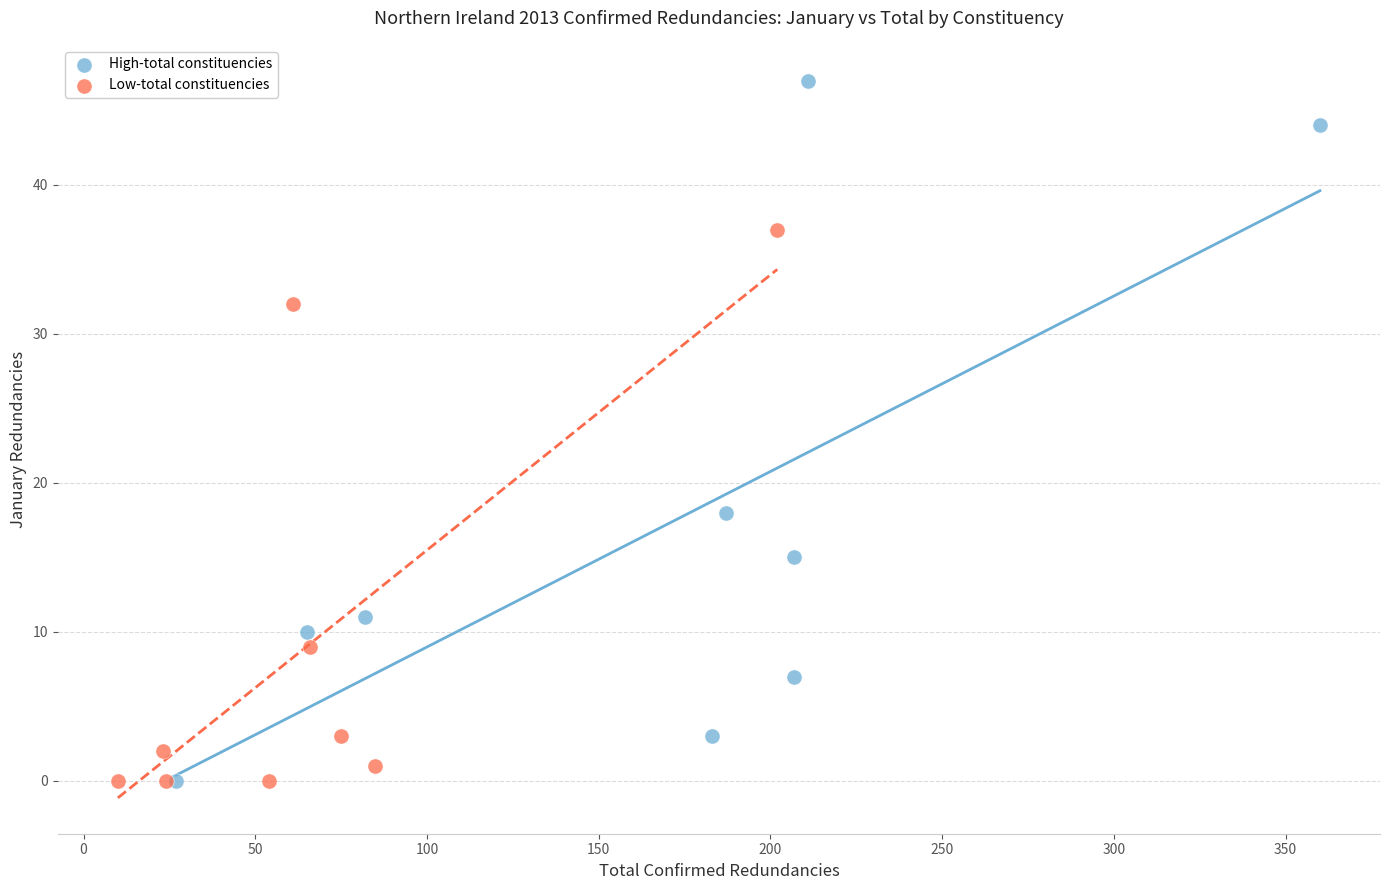

Which series contains the highest Y value?

High-total constituencies